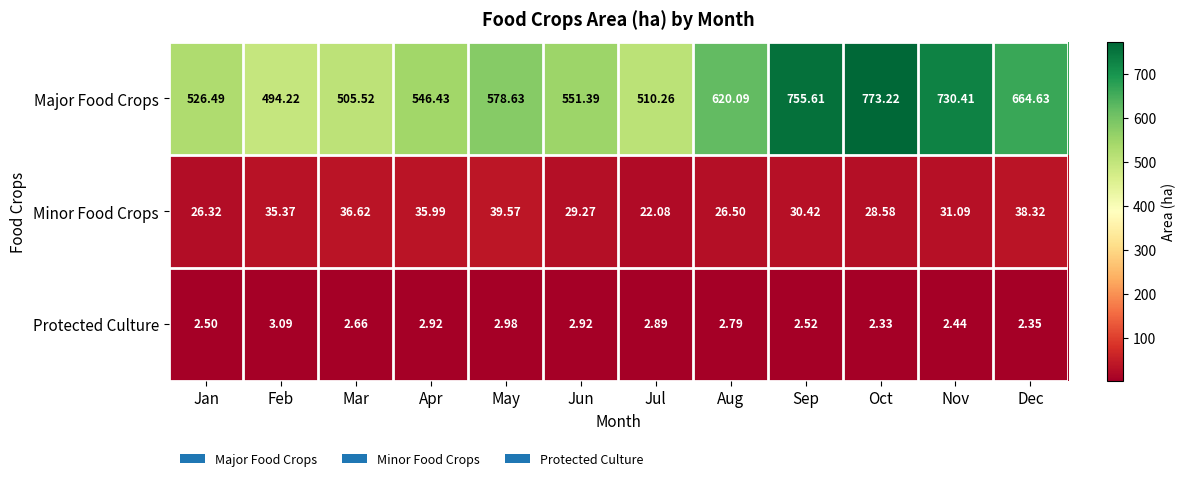

At how many categories does at least one series exceed 764?

1